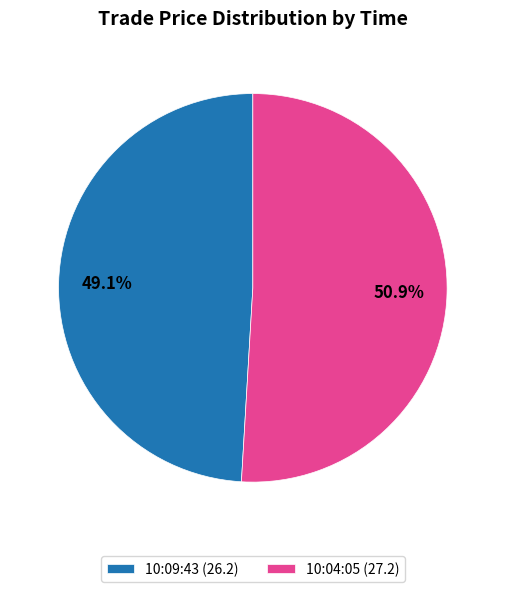

Rank the categories by value from lowest to highest.

10:09:43, 10:04:05